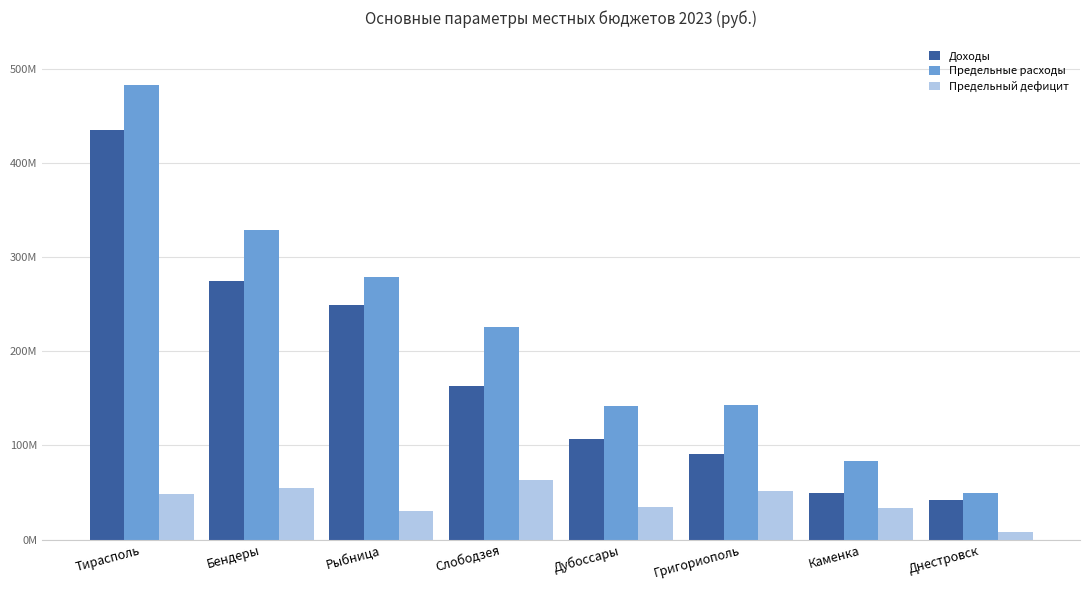

Is it true that Предельный дефицит equals 30372603 at Рыбница?

True